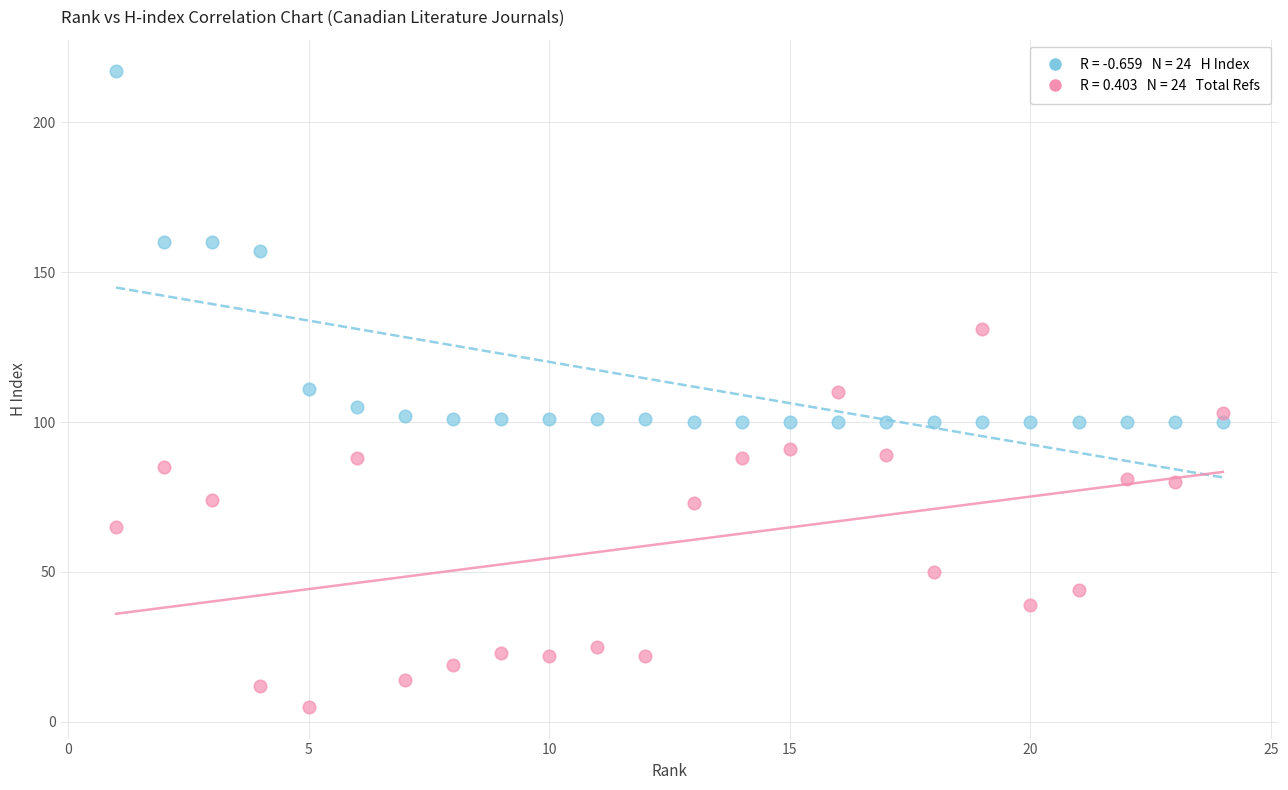

Across all data points, what is the range of Y values (max minus min)?

212